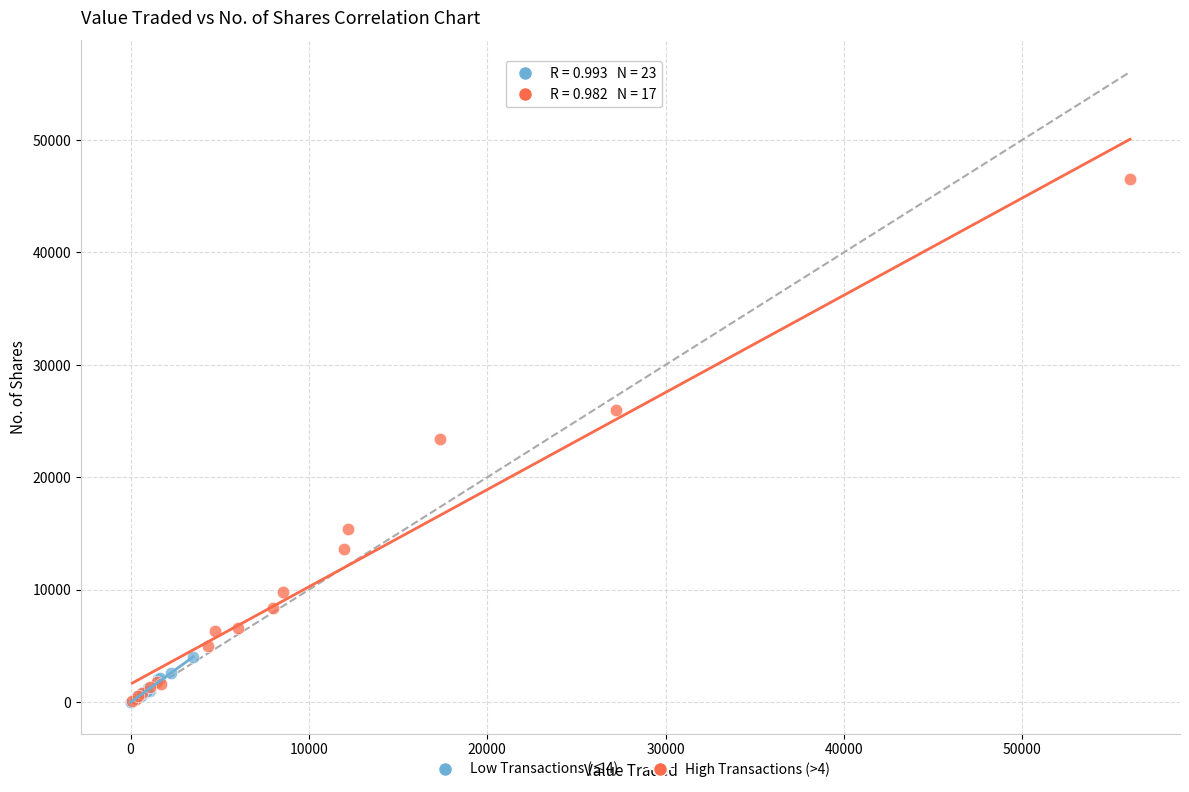

Which series contains the highest Y value?

High Transactions (>4)